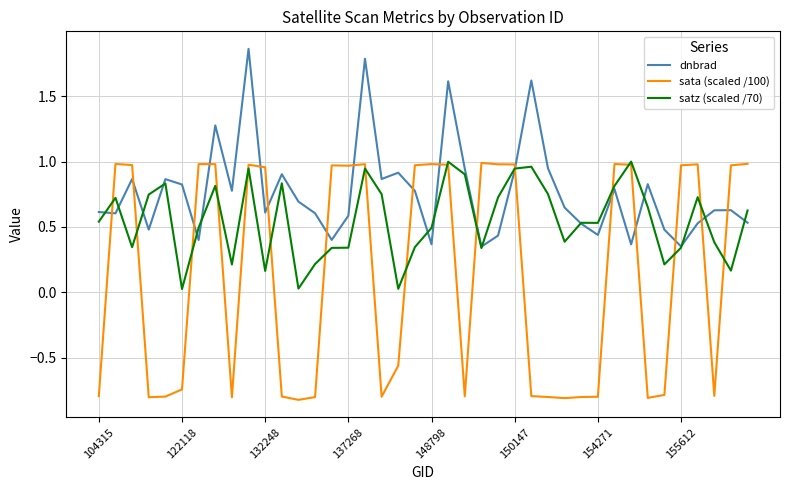

True or false: sata (scaled /100) and dnbrad intersect in this chart.

True